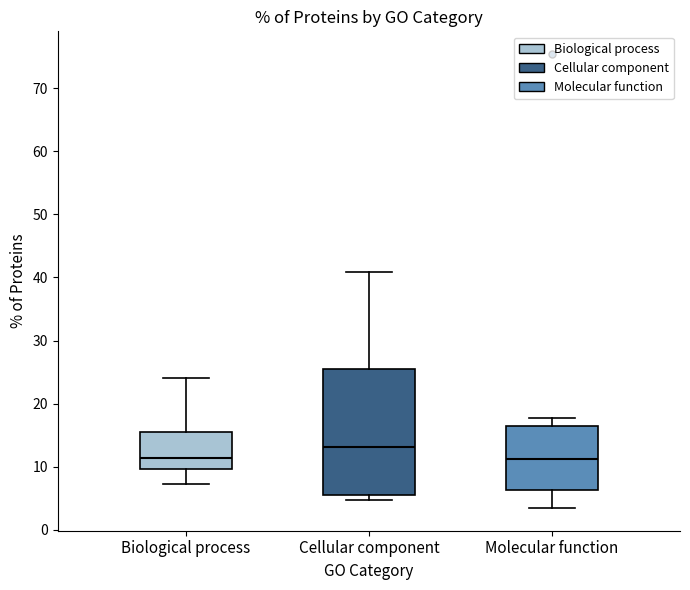

Comparing the boxes themselves (not the whiskers), which one is the tallest?

Cellular component